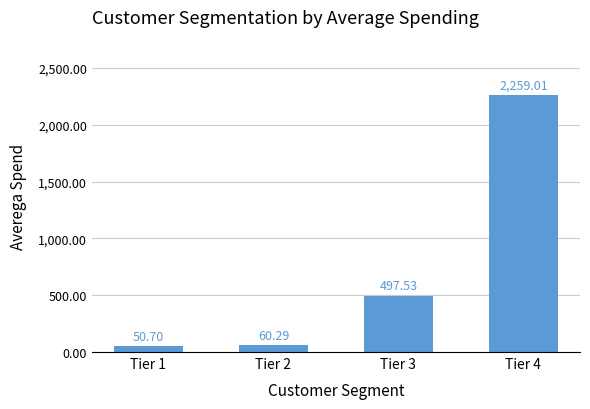

What is the minimum value shown in the chart?

50.7